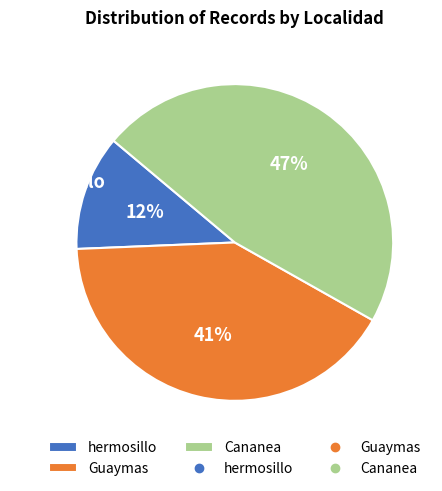

Approximately how many times larger is the value at hermosillo compared to Guaymas?

0.3